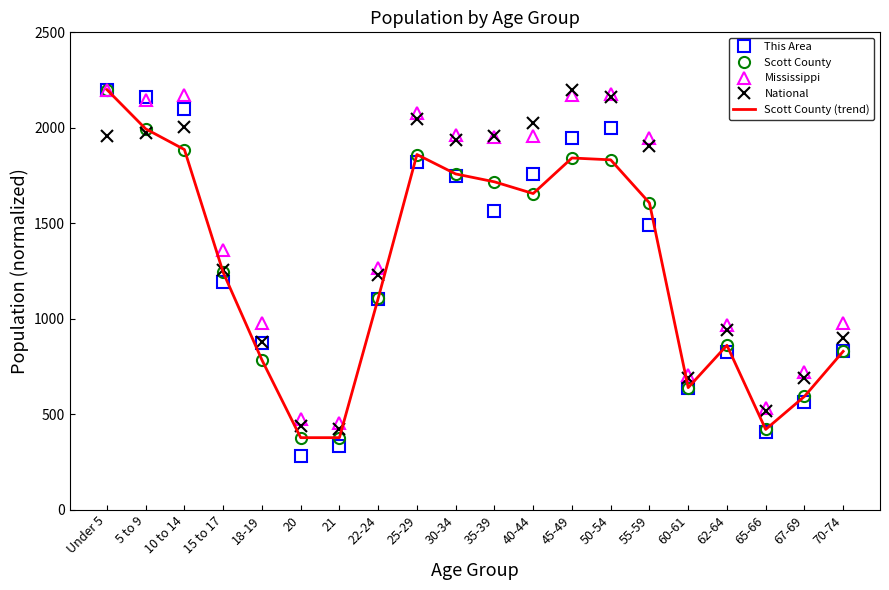

What is the label of the 9th point from the left?

25-29